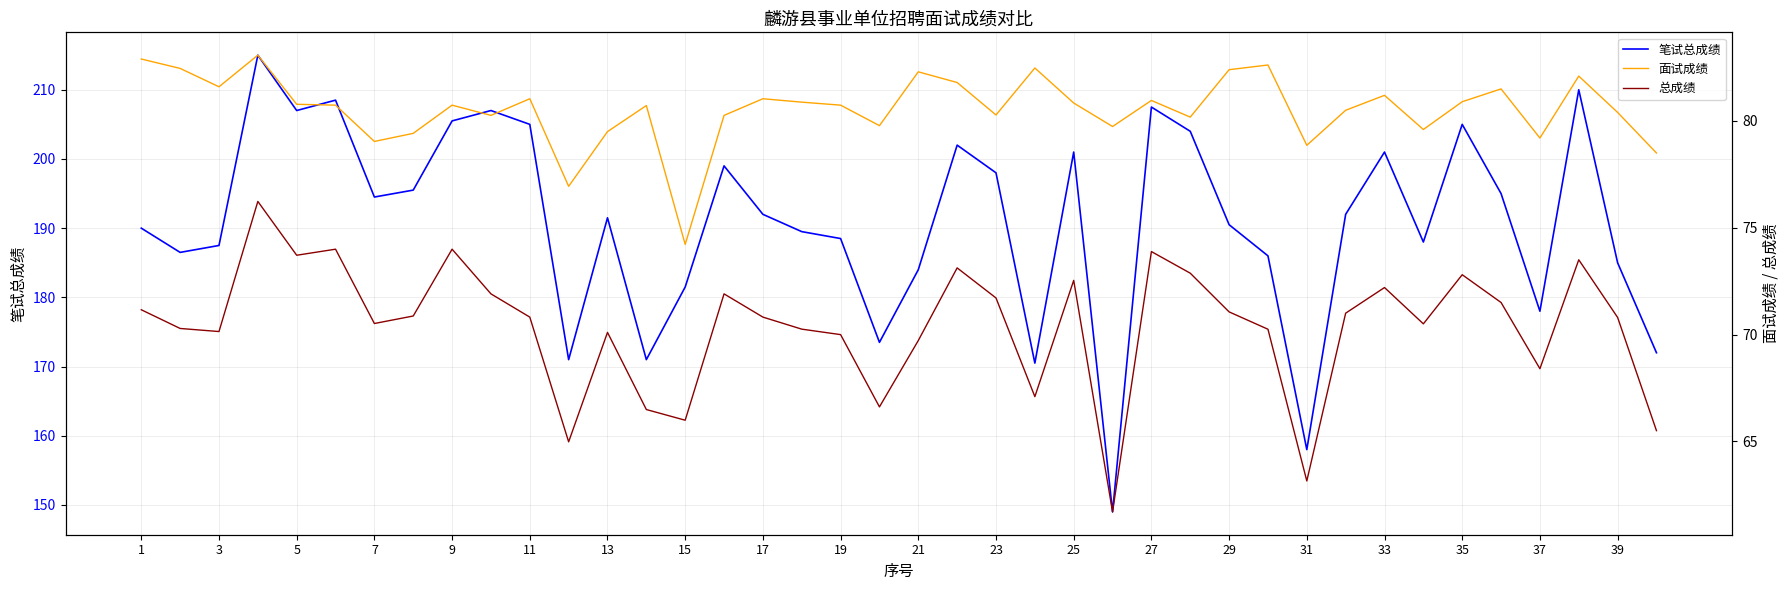

What is the maximum value for 笔试总成绩?

215.0